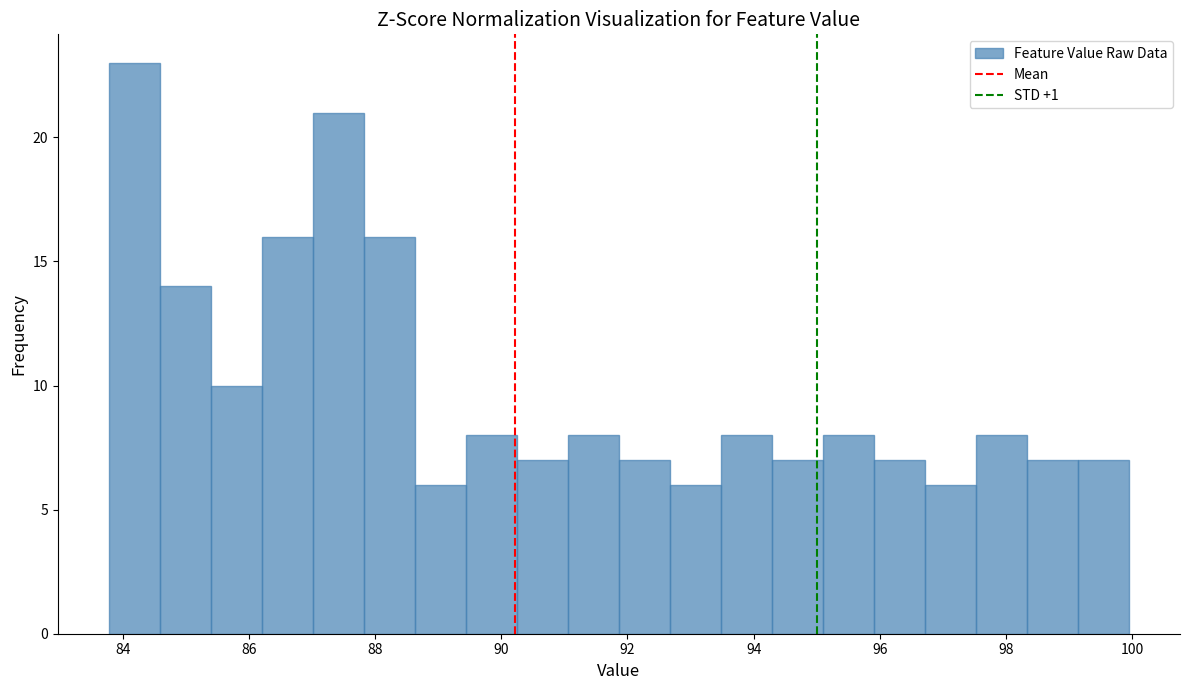

What is the height of the bar covering 92.6 to 93.4 on the x-axis? Neither the bar edges nor the heights are printed on the chart, so give them approximately, as read against the axes.

6